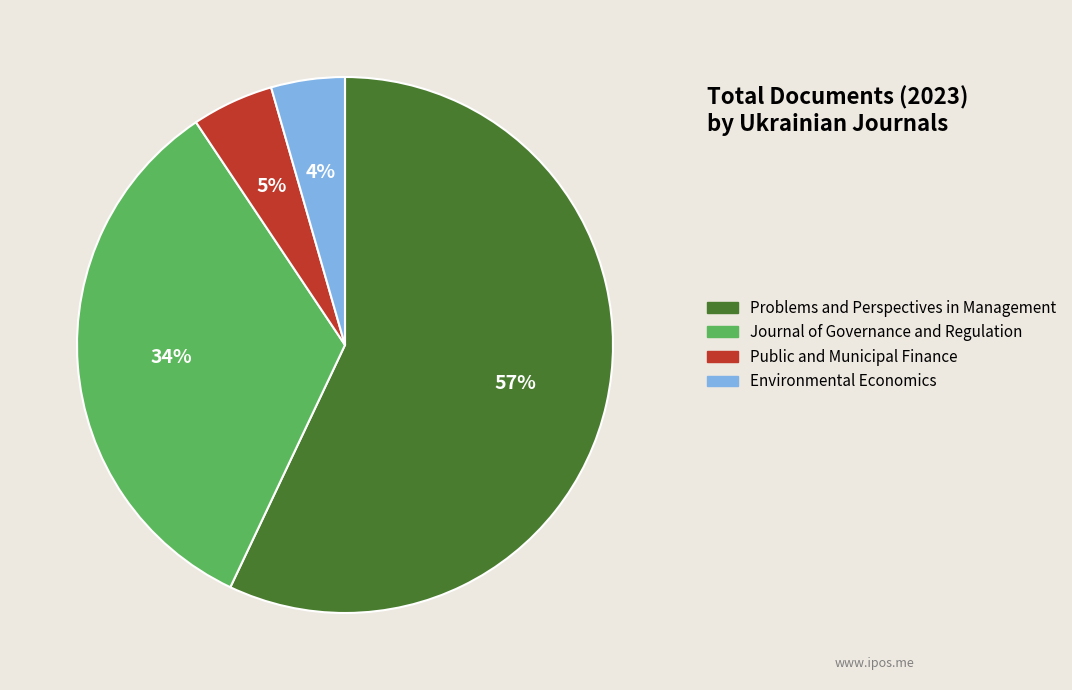

True or false: Problems and Perspectives in Management accounts for 57% of the total.

True